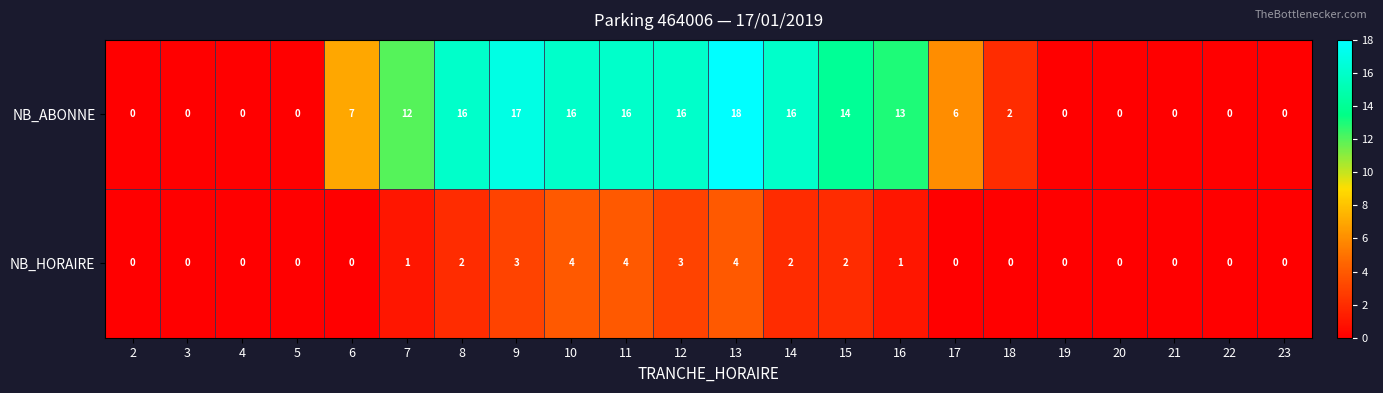

Count the number of data series in this chart.

2